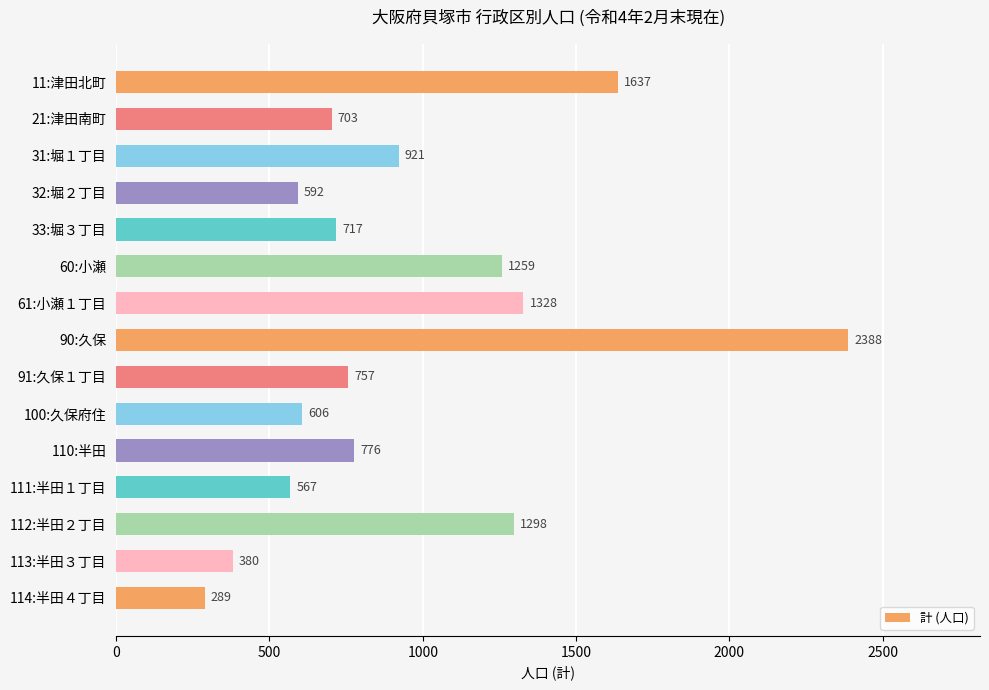

Which category has the highest value across all series?

90:久保